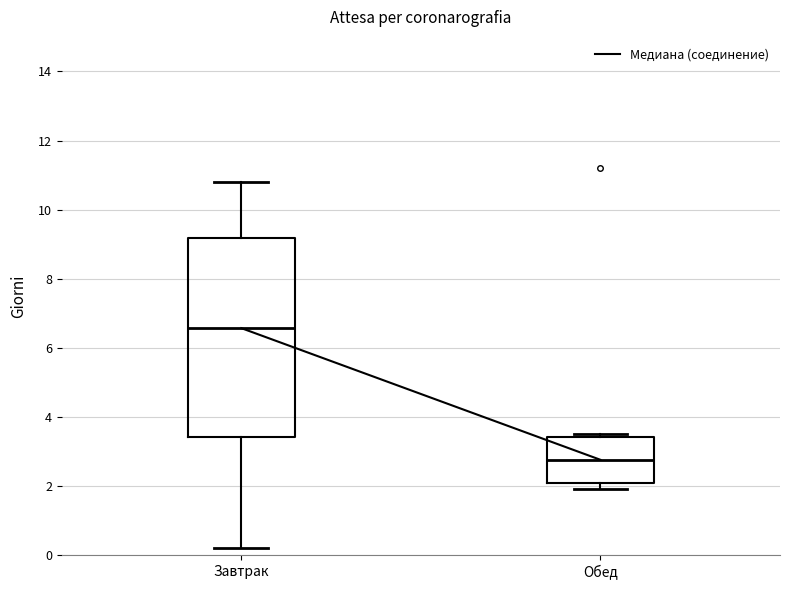

Reading left to right, read every box against the y-axis: the position of its median line, the range the box covers, and the ends of its whiskers. The values are not printed on the chart, so give them approximately, as read against the axis.

Завтрак: median 6.6, box 3.4 to 9.2, whiskers 0.2 to 10.8
Обед: median 2.8, box 2.0 to 3.4, whiskers 2.0 (just below the box's lower edge) to 3.6